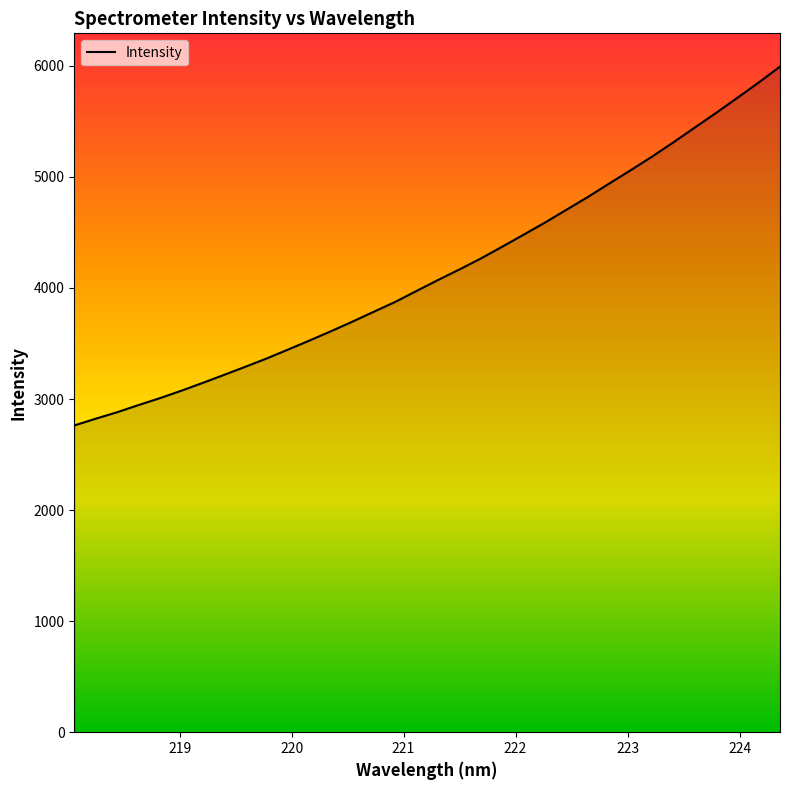

What is the minimum value shown in the chart?

2762.0